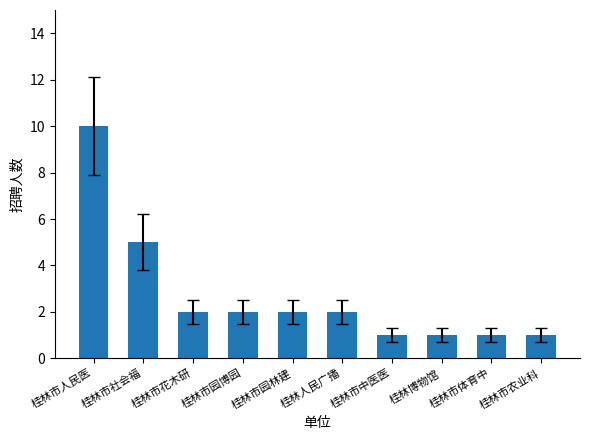

Reading left to right, list all the values displayed in this chart.

10	5	2	2	2	2	1	1	1	1